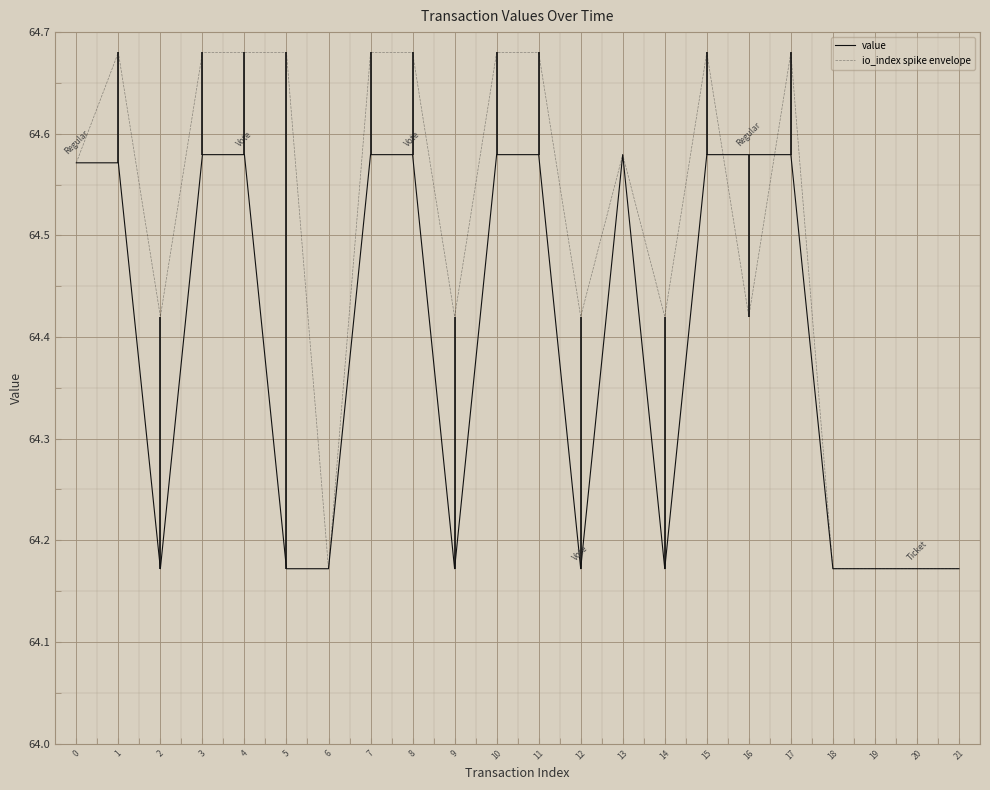

The value of value at 11 is 64.6. True or false?

True